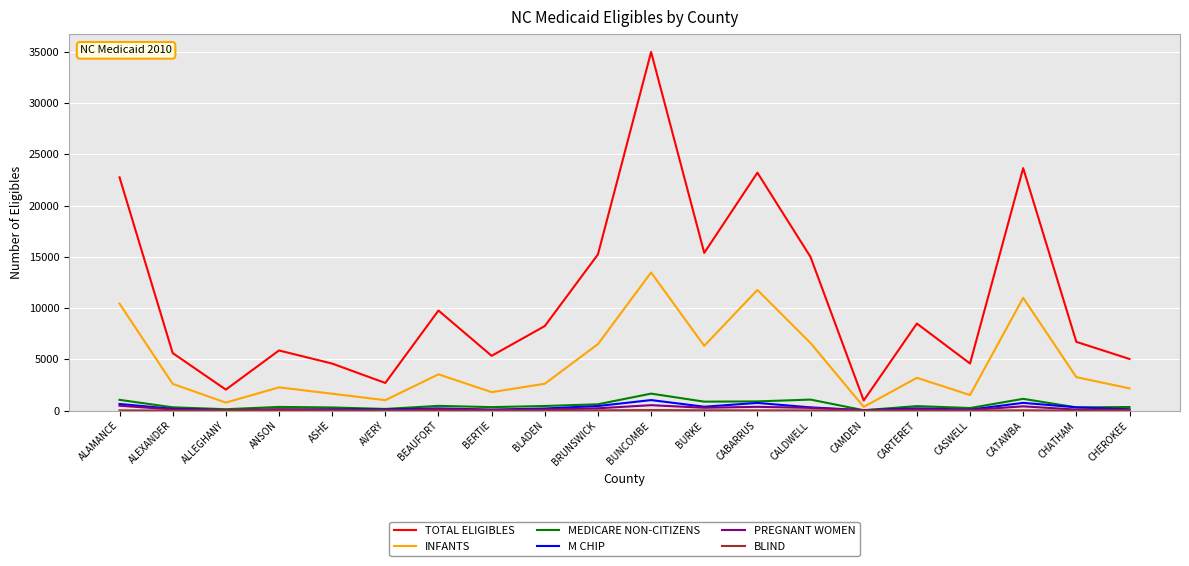

True or false: MEDICARE NON-CITIZENS and INFANTS cross at least once.

False